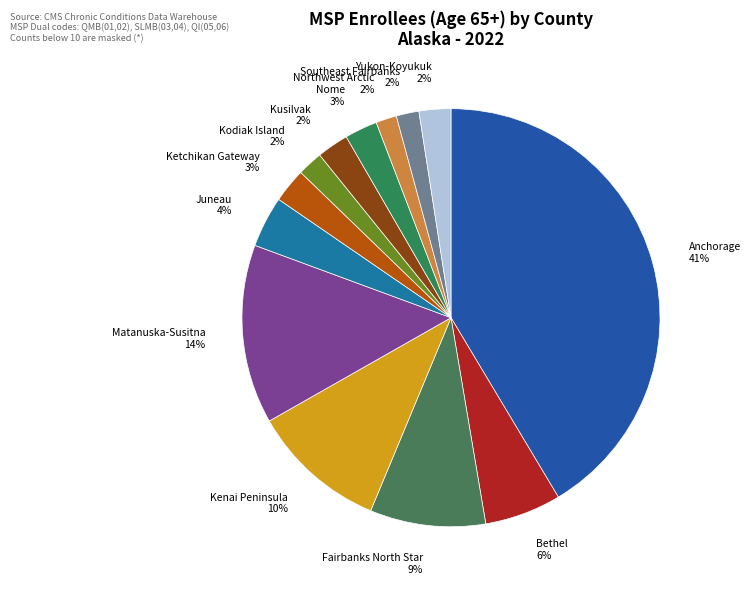

What is the largest slice in the pie chart?

Anchorage